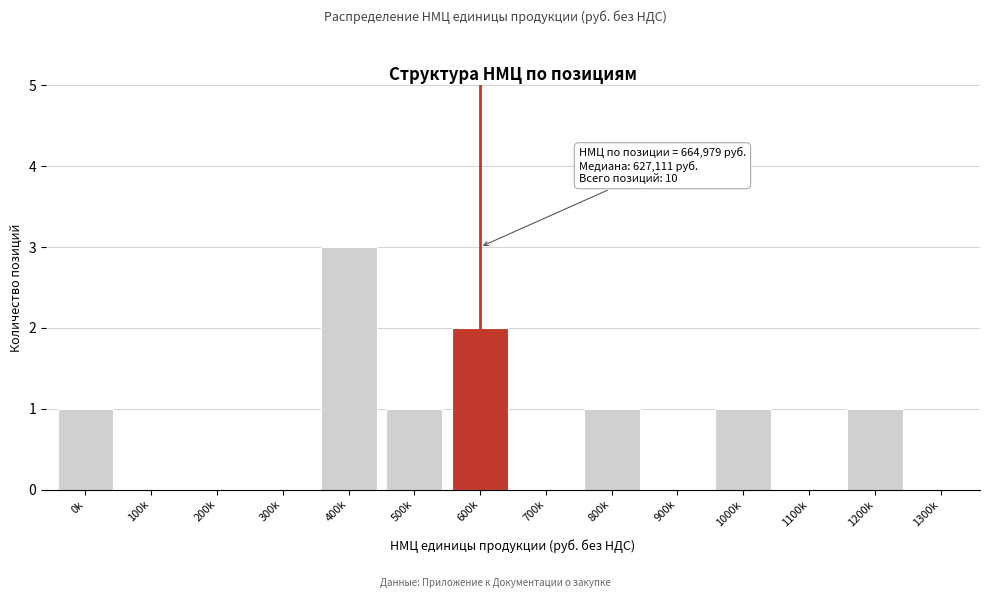

Reading left to right, extract all data points from this chart.

0k=1	100k=0	200k=0	300k=0	400k=3	500k=1	600k=2	700k=0	800k=1	900k=0	1000k=1	1100k=0	1200k=1	1300k=0